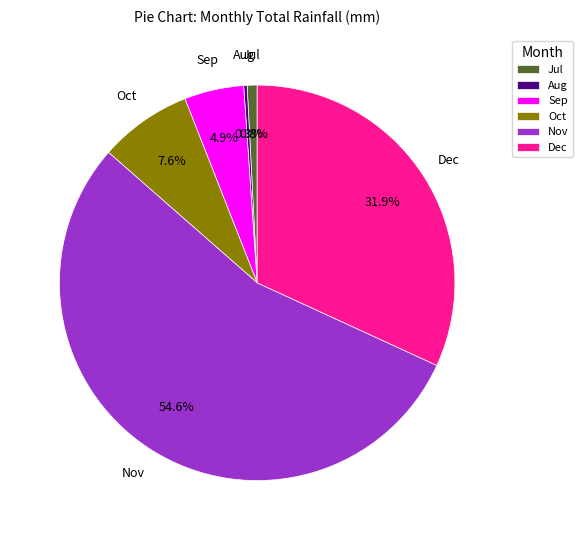

Do Sep and Nov together represent more than half of the pie?

Yes